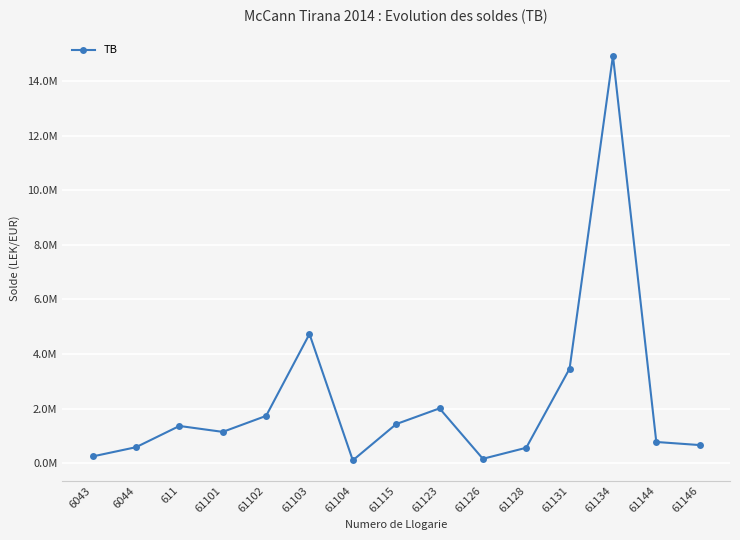

Does the chart have visible grid lines?

Yes